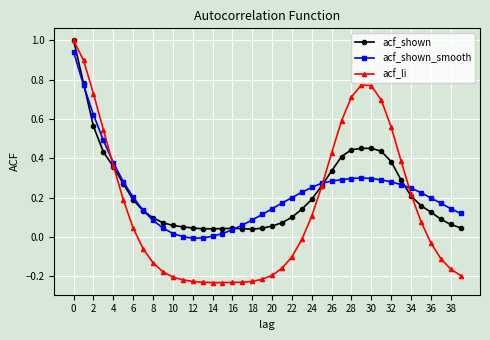

Which series has the widest spread of values?

acf_li